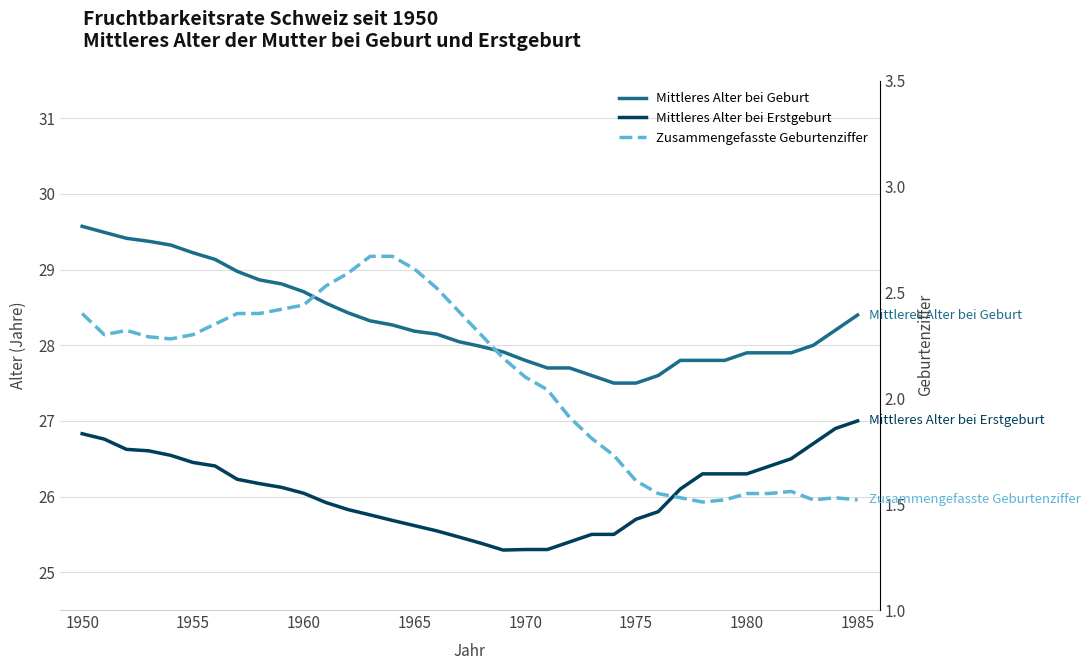

What is the lowest value of the Mittleres Alter bei Erstgeburt series?

25.3